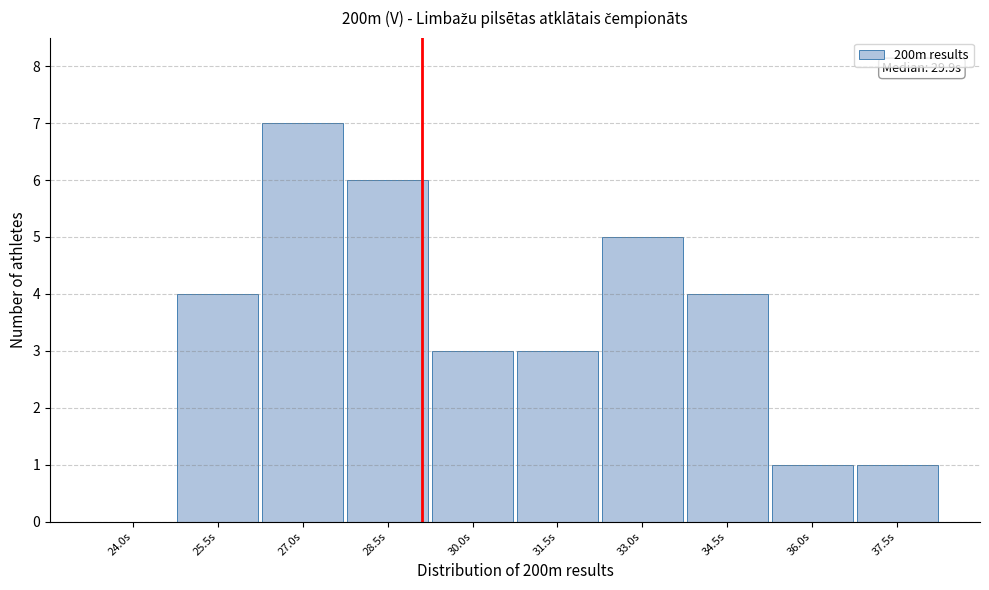

Reading left to right, list all the values displayed in this chart.

24.0s=0	25.5s=4	27.0s=7	28.5s=6	30.0s=3	31.5s=3	33.0s=5	34.5s=4	36.0s=1	37.5s=1